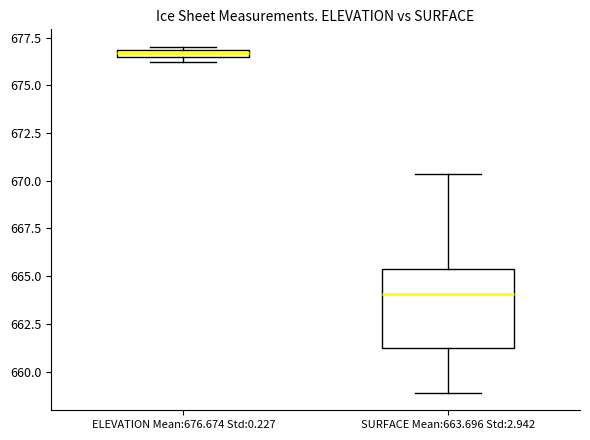

Which box is the tallest, from its lower edge to its upper edge?

SURFACE Mean:663.696 Std:2.942